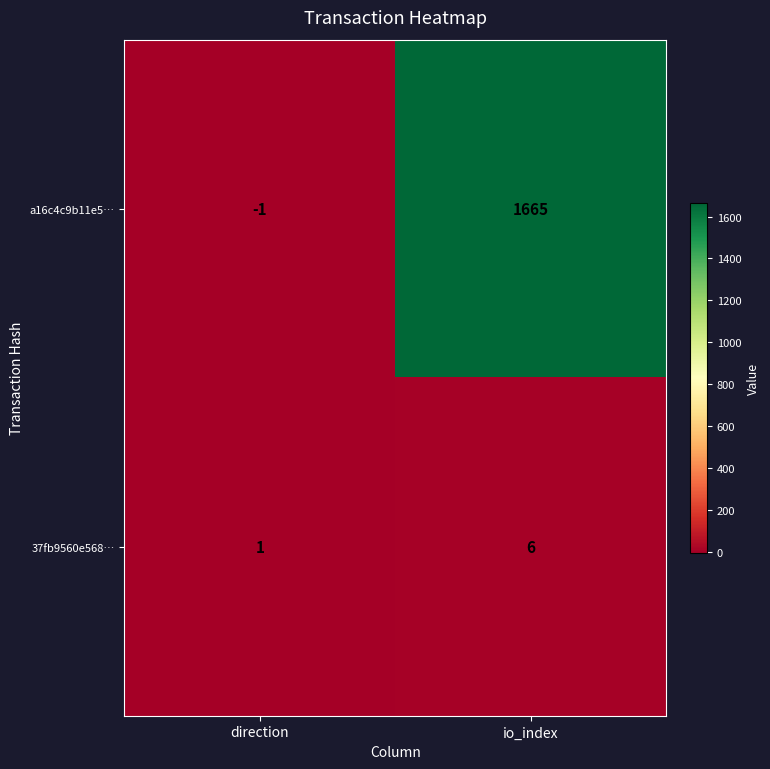

What is the average value of the a16c4c9b11e5… series?

832